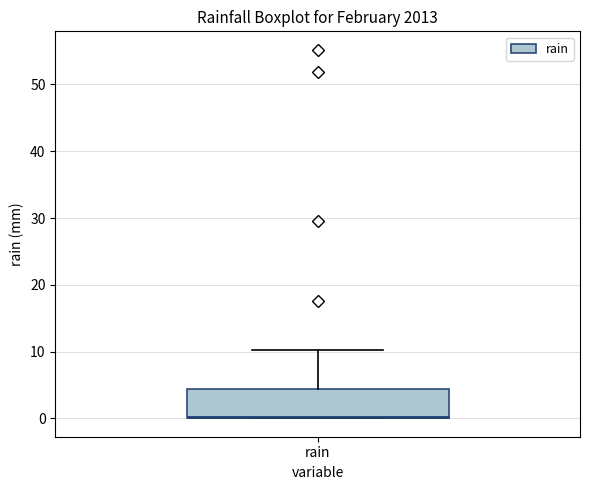

Transcribe this box plot: give where the median line is, the range the box spans, and where the two whiskers end, as read against the y-axis. The values are not printed on the chart, so give them approximately, as read against the axis.

median 0 (drawn on the box's lower edge), box 0 to 4, whiskers 0 to 10